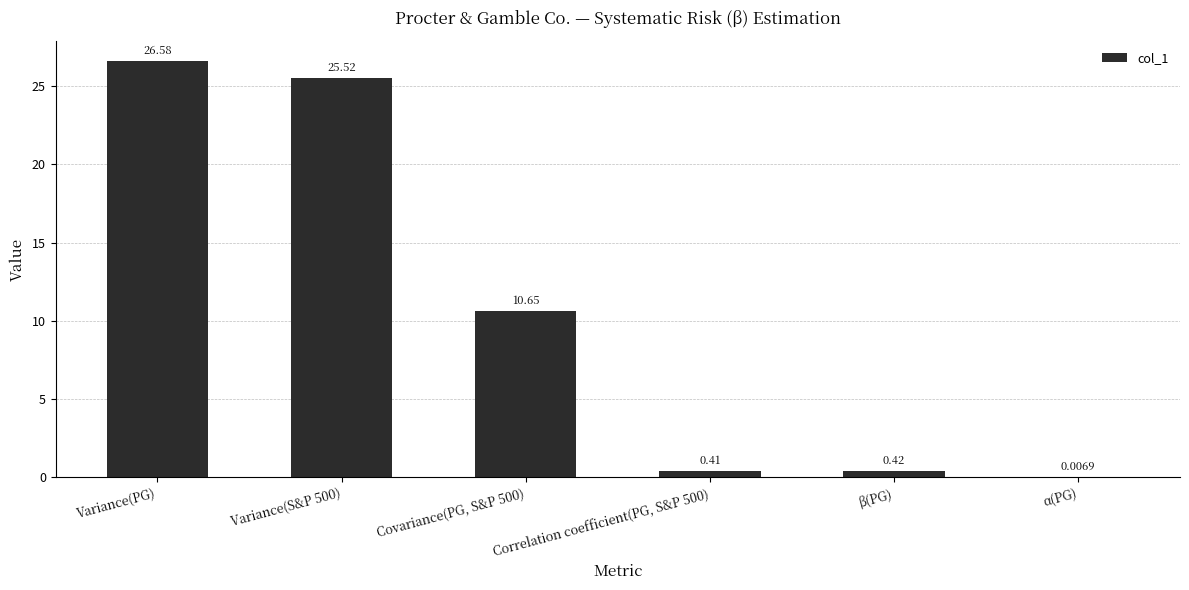

How many values exceed 10?

3